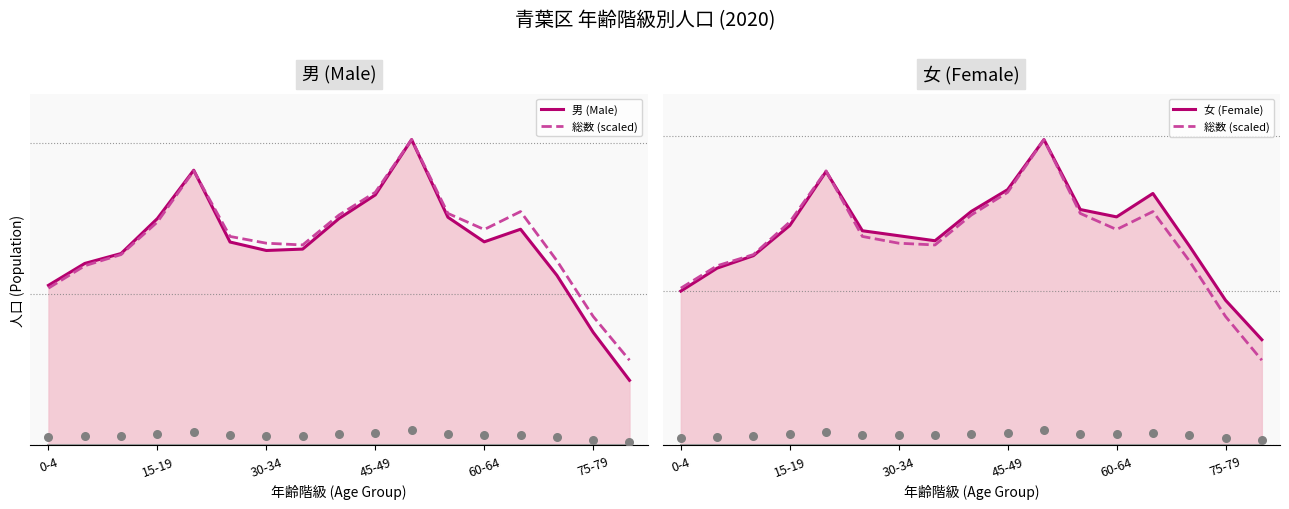

At how many categories does at least one series exceed 3797?

17